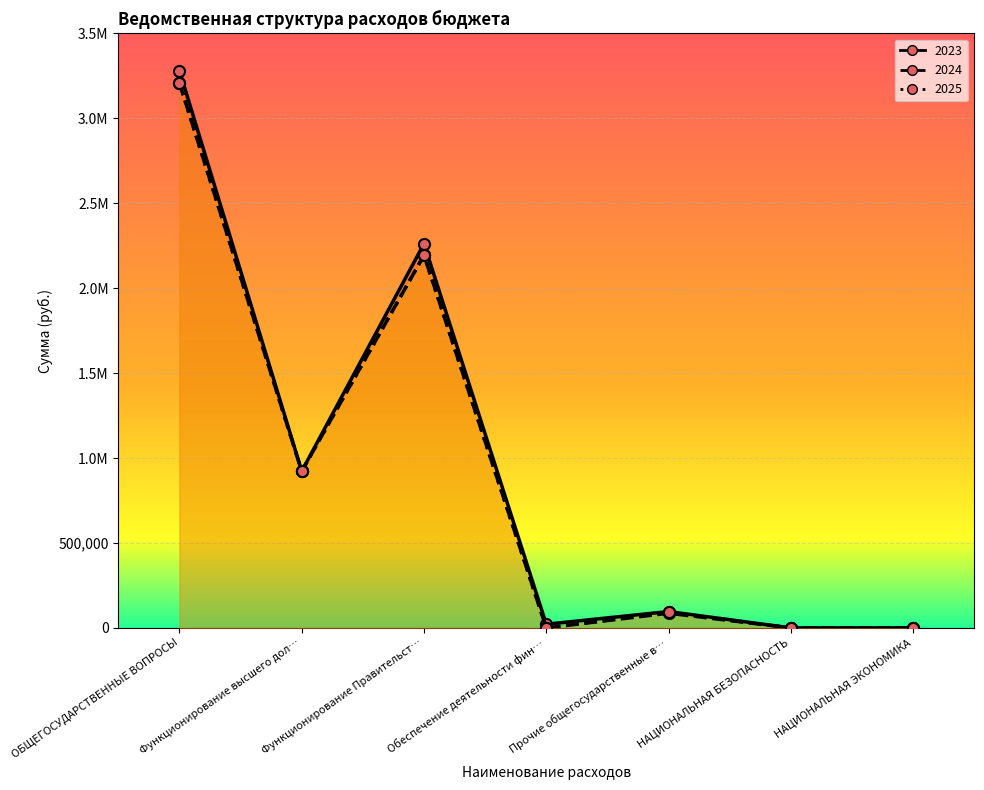

True or false: 2025 and 2023 intersect in this chart.

False